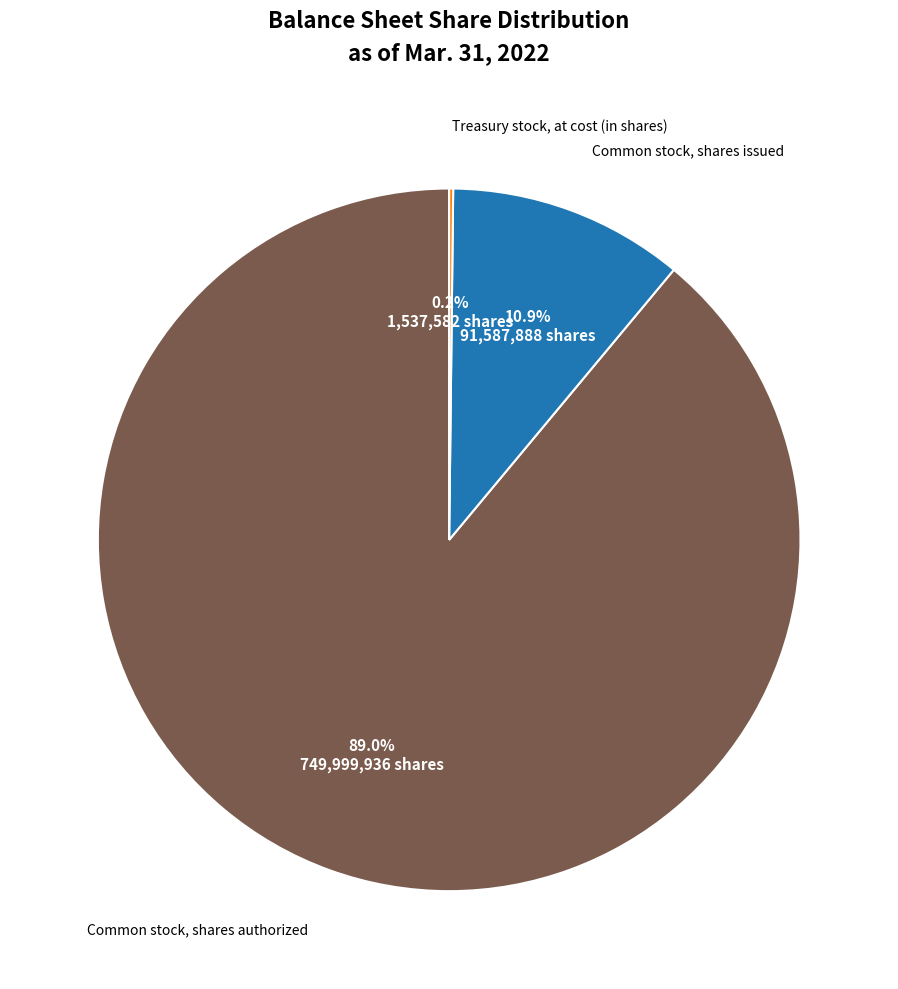

To the nearest percent, what portion does Common stock, shares issued represent?

11%